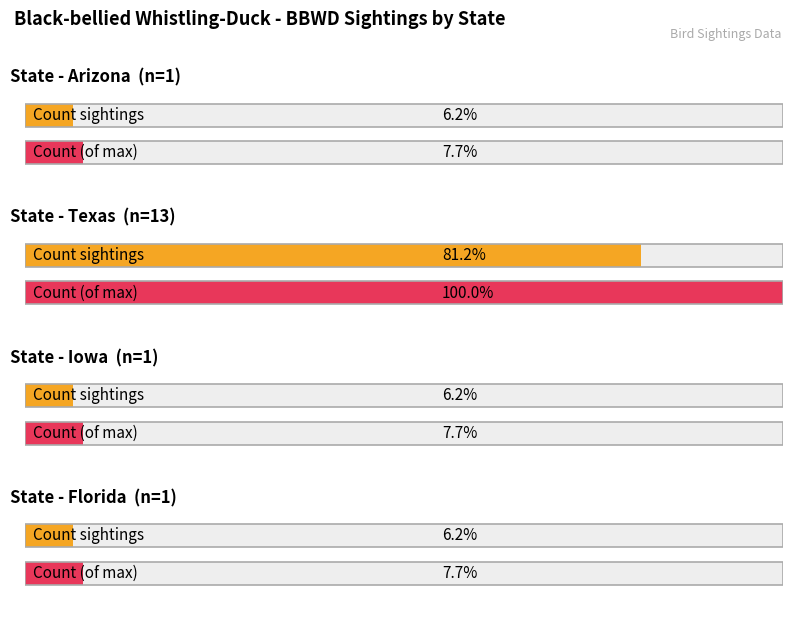

Is the value of Sightings at Iowa greater than the value of Count at Iowa?

No